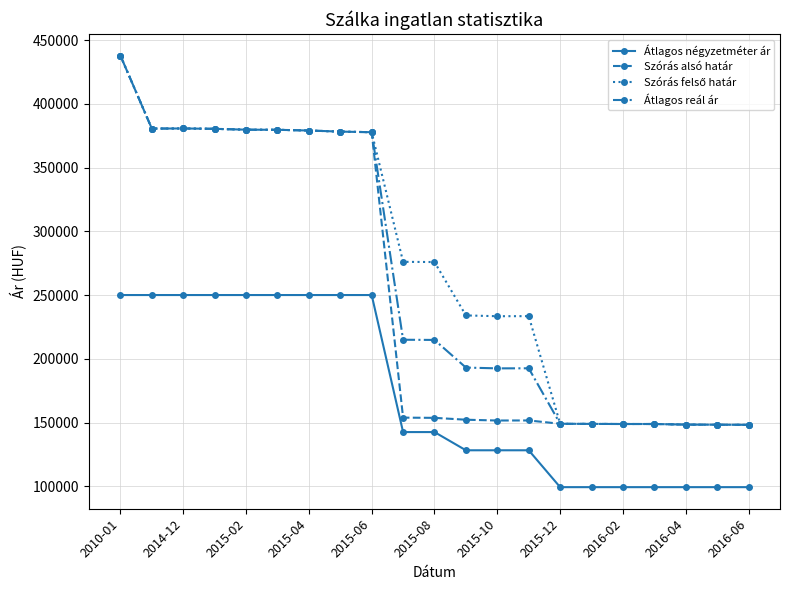

How many distinct data groups are displayed?

4